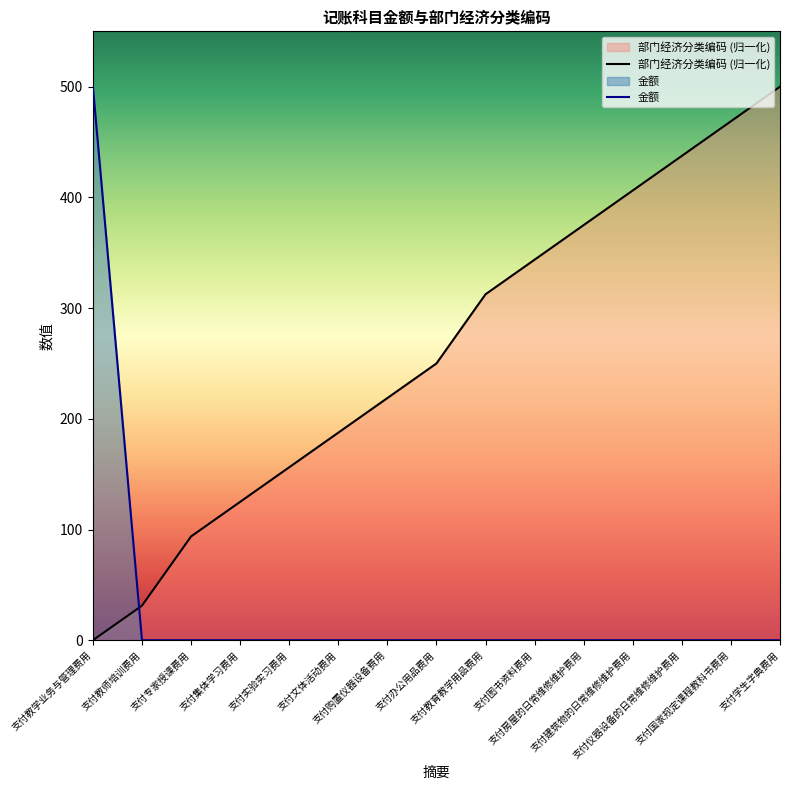

What position from the right is 支付国家规定课程教科书费用?

2